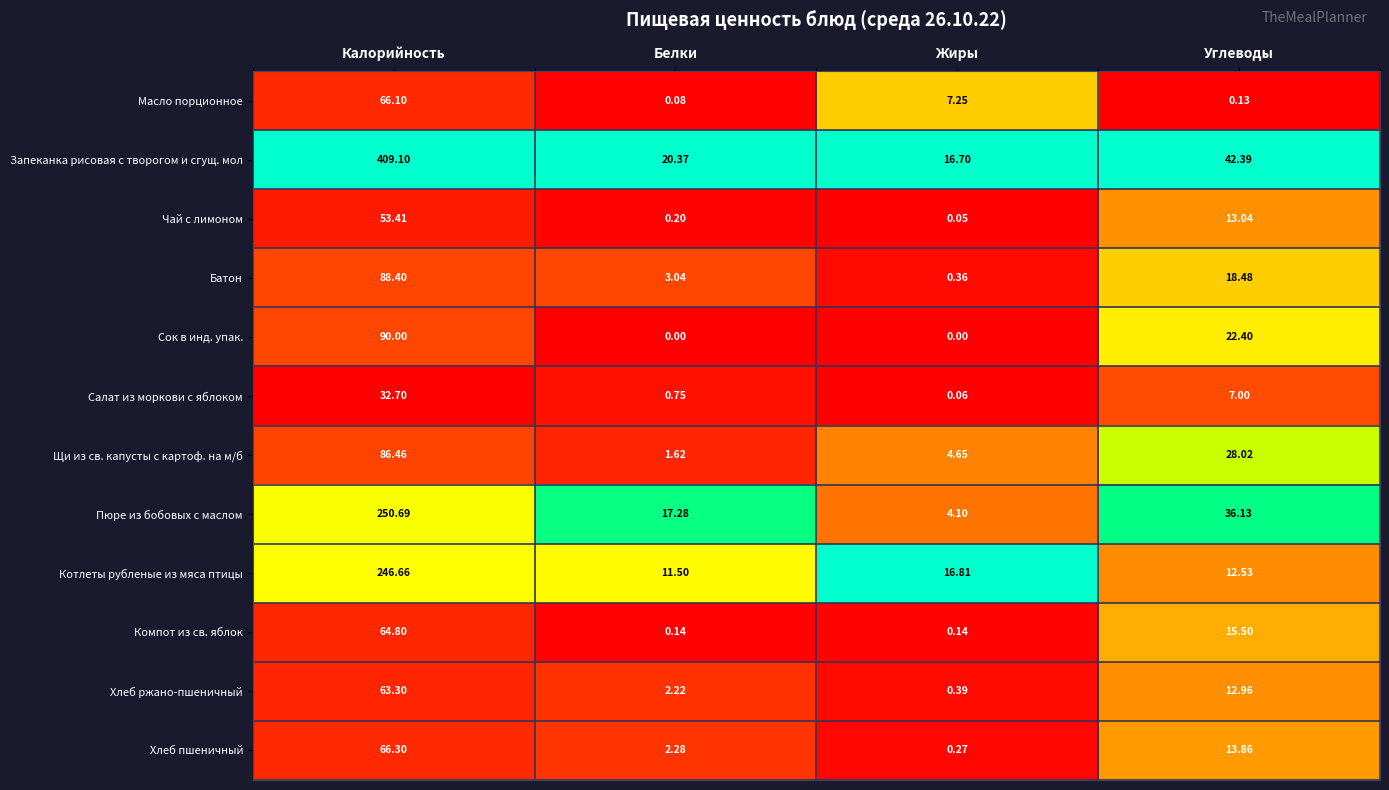

List the series in order of their peak value, highest first.

Запеканка рисовая с творогом и сгущ. мол, Пюре из бобовых с маслом, Котлеты рубленые из мяса птицы, Сок в инд. упак., Батон, Щи из св. капусты с картоф. на м/б, Хлеб пшеничный, Масло порционное, Компот из св. яблок, Хлеб ржано-пшеничный, Чай с лимоном, Салат из моркови с яблоком